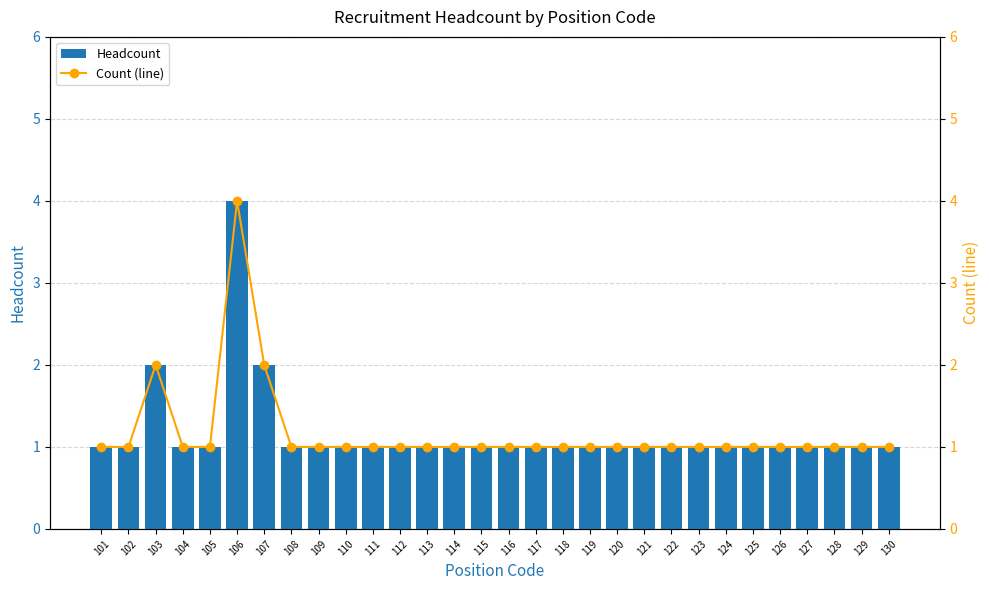

How many Headcount values are between 1 and 2?

29